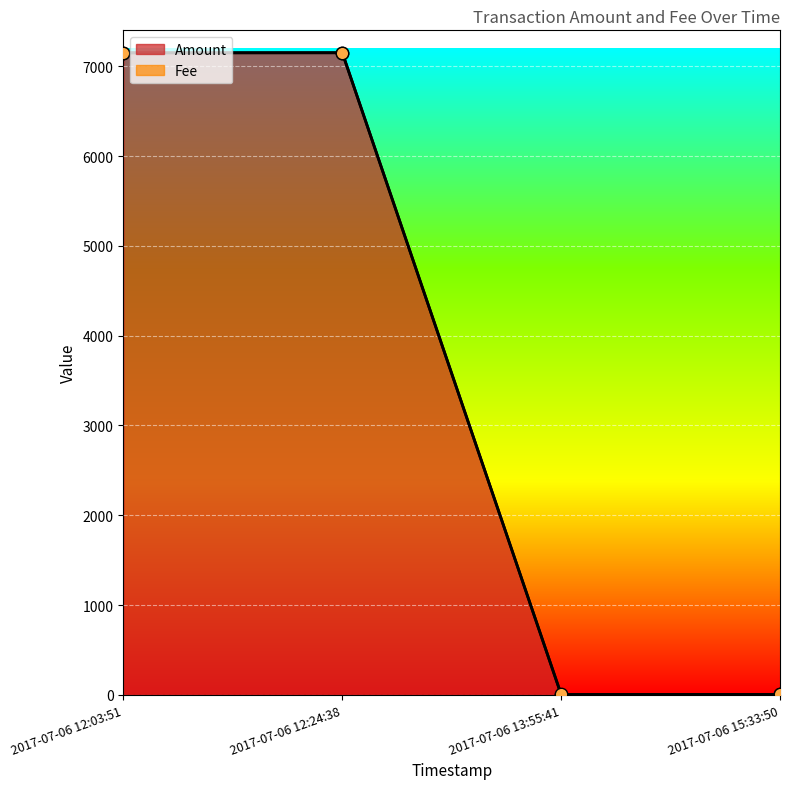

Which has a higher value, 2017-07-06 12:24:38 or 2017-07-06 13:55:41?

2017-07-06 12:24:38